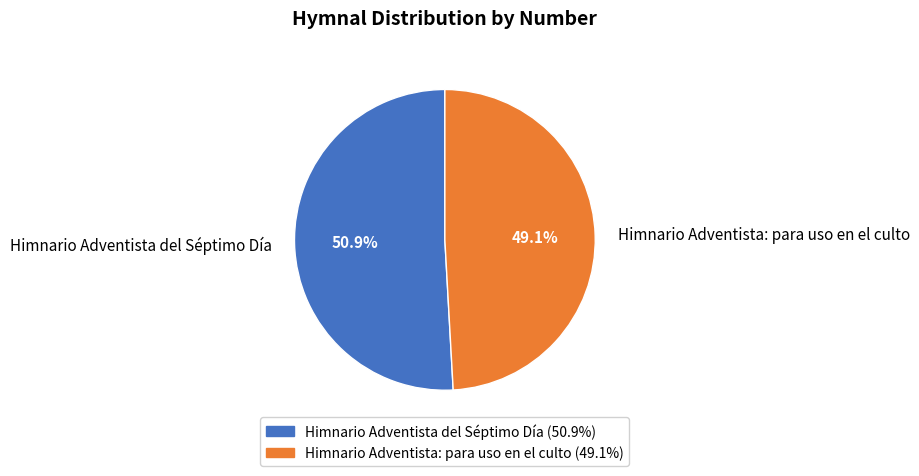

Which category has the smallest portion of the pie?

Himnario Adventista: para uso en el culto